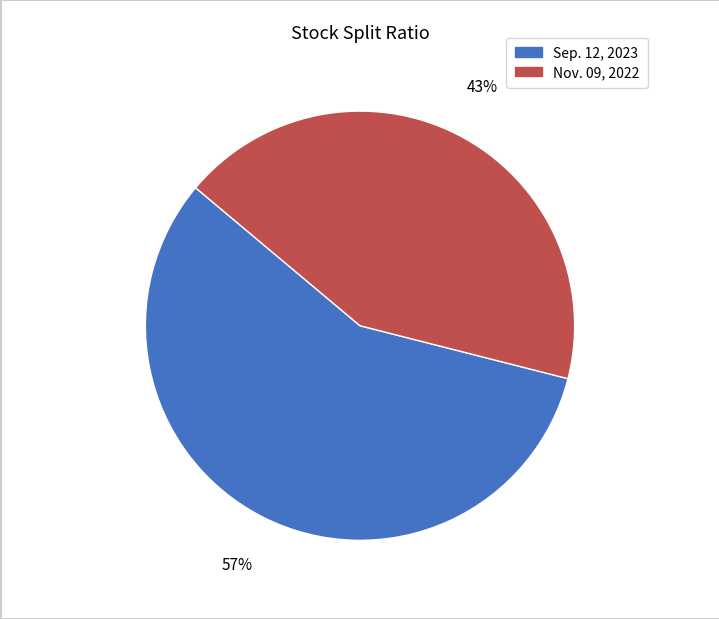

Is there any slice that represents more than half of the pie?

Yes